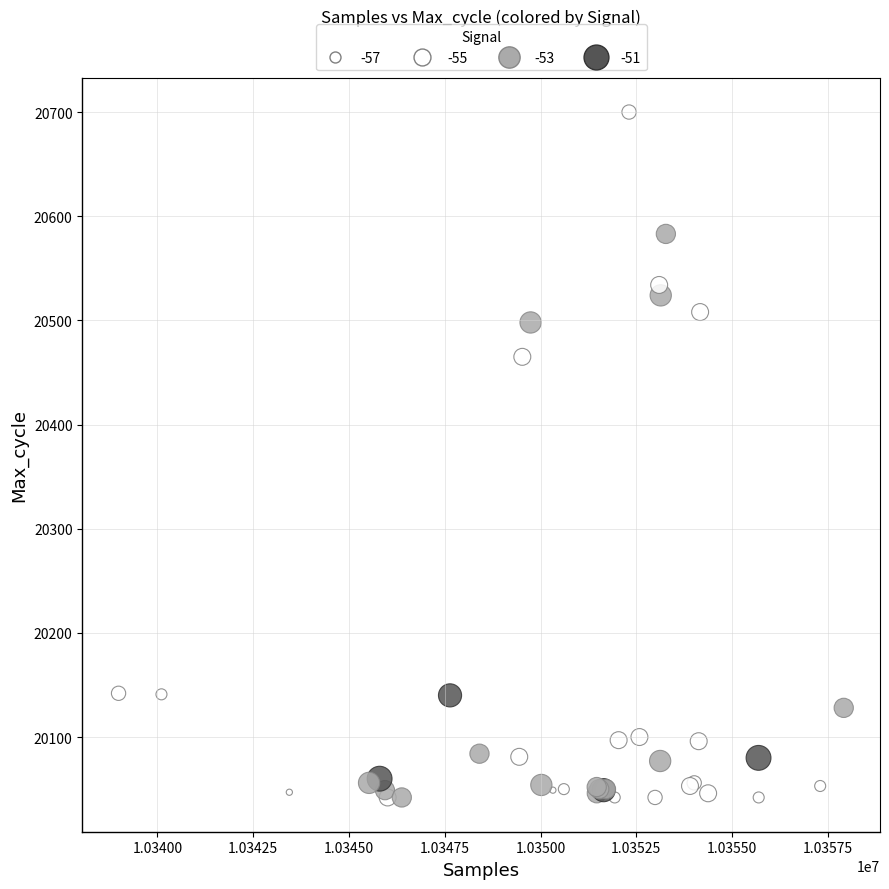

What Y value in the scatter plot is closest to 20371?

20465